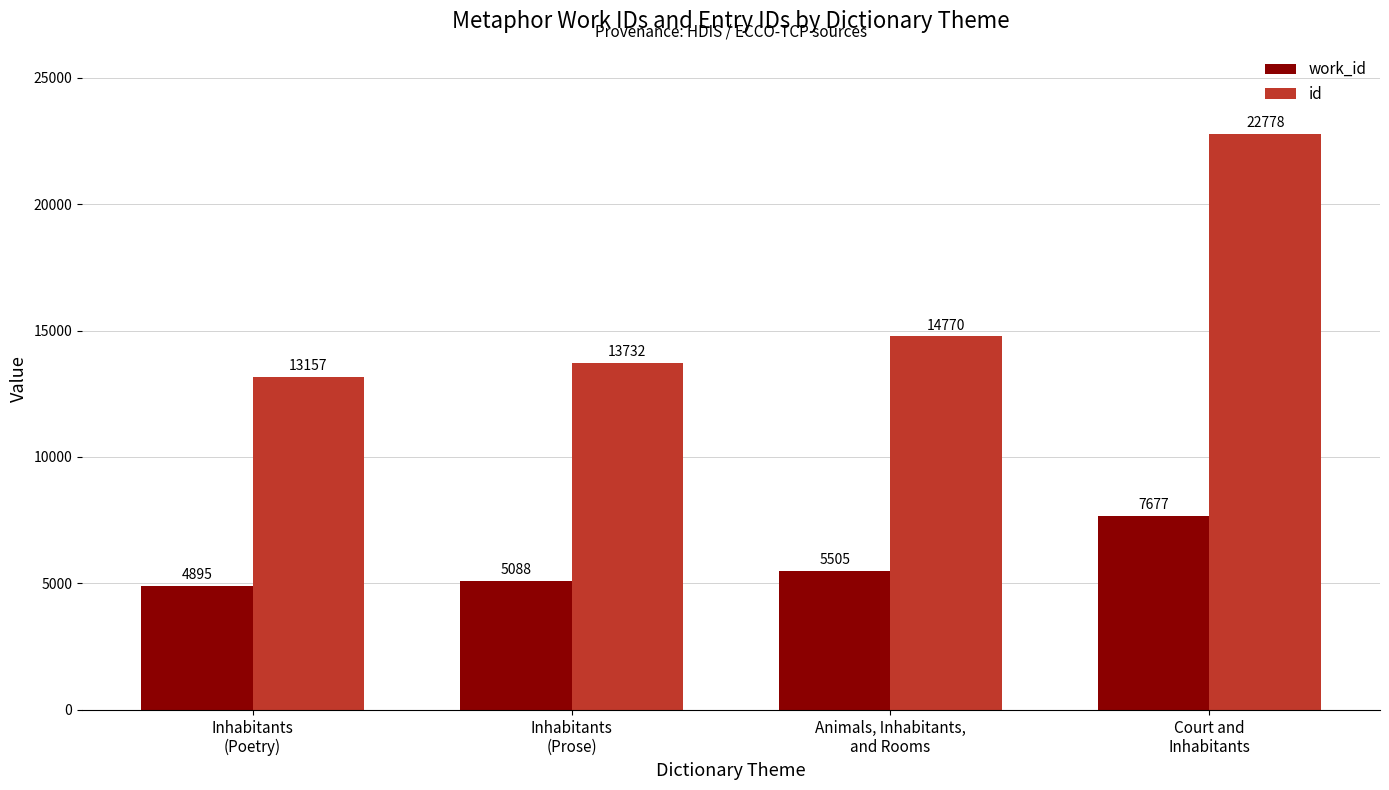

Is it true that id equals 14770 at Animals, Inhabitants,
and Rooms?

True